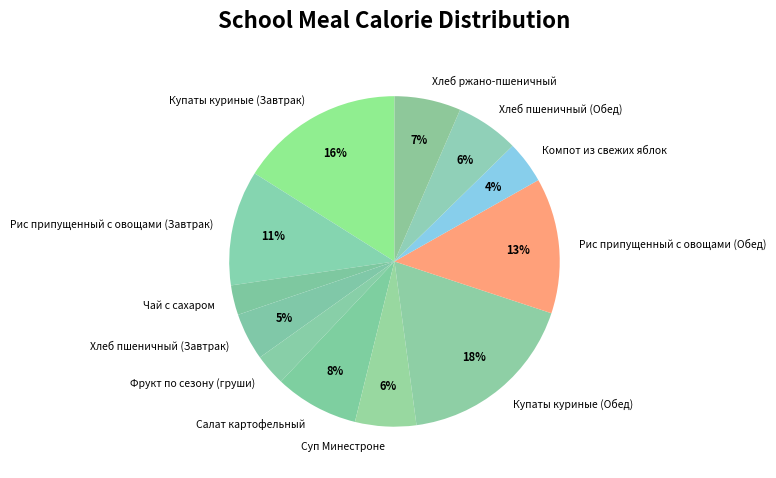

Which category has the biggest portion of the pie?

Купаты куриные (Обед)